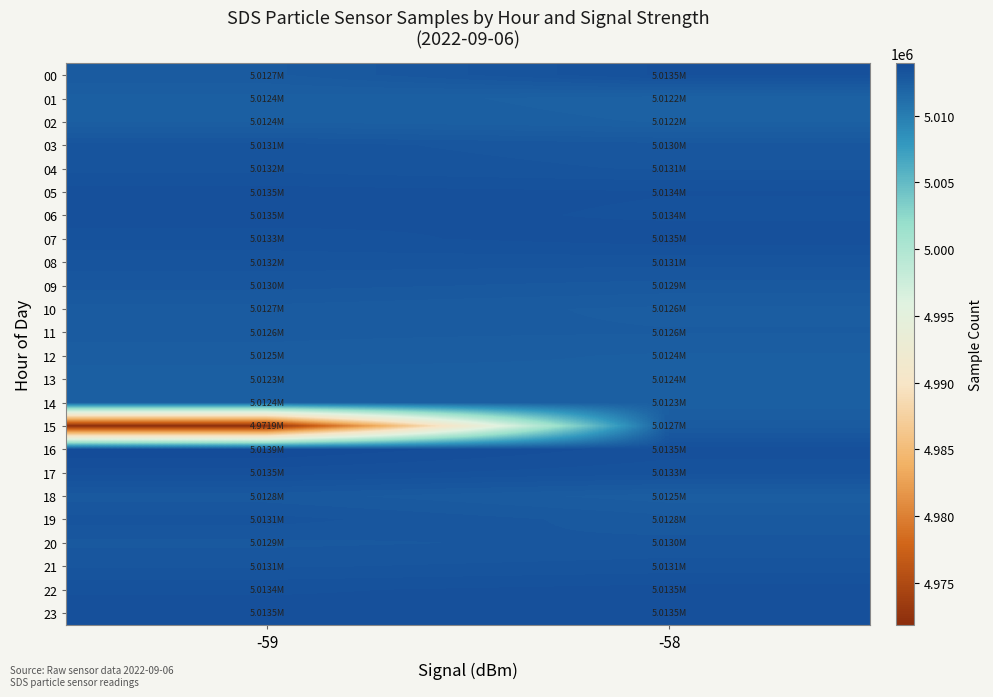

At -59, list the series in order from largest to smallest.

16, 23, 06, 05, 17, 22, 07, 04, 08, 19, 03, 21, 09, 20, 18, 00, 10, 11, 12, 02, 14, 01, 13, 15